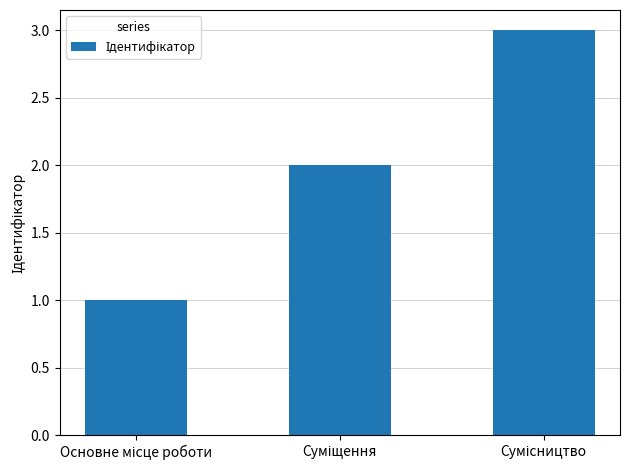

Are the bars horizontal?

No